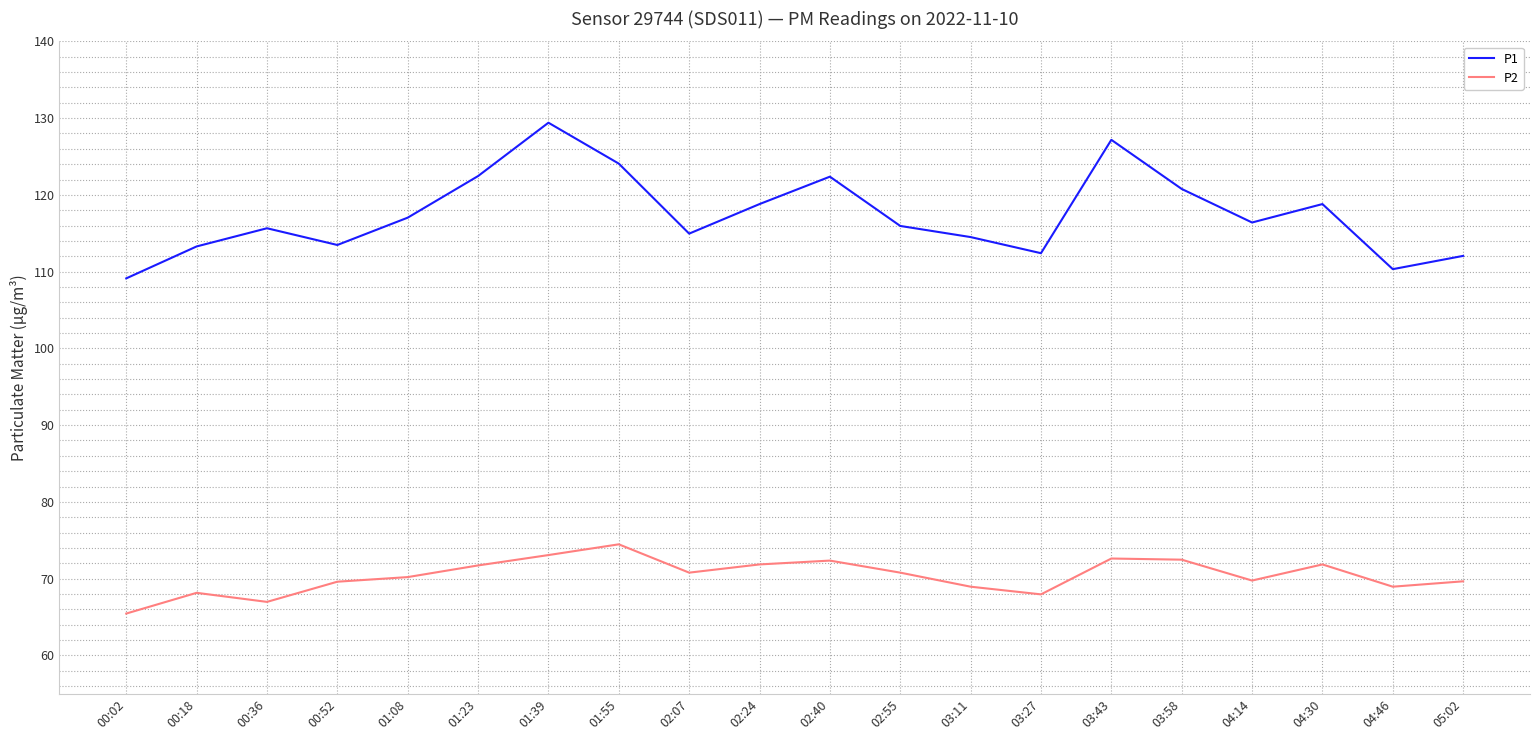

Does the chart display data point markers on the line(s)?

No